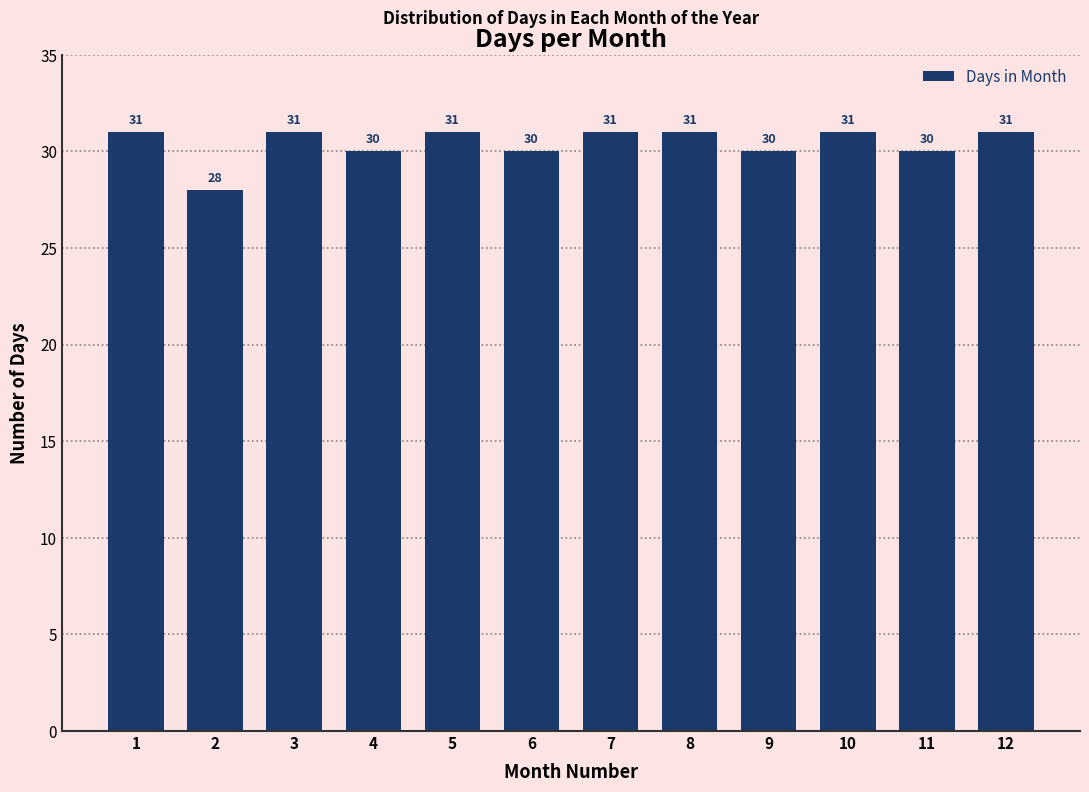

Reading left to right, list all the values displayed in this chart.

31	28	31	30	31	30	31	31	30	31	30	31